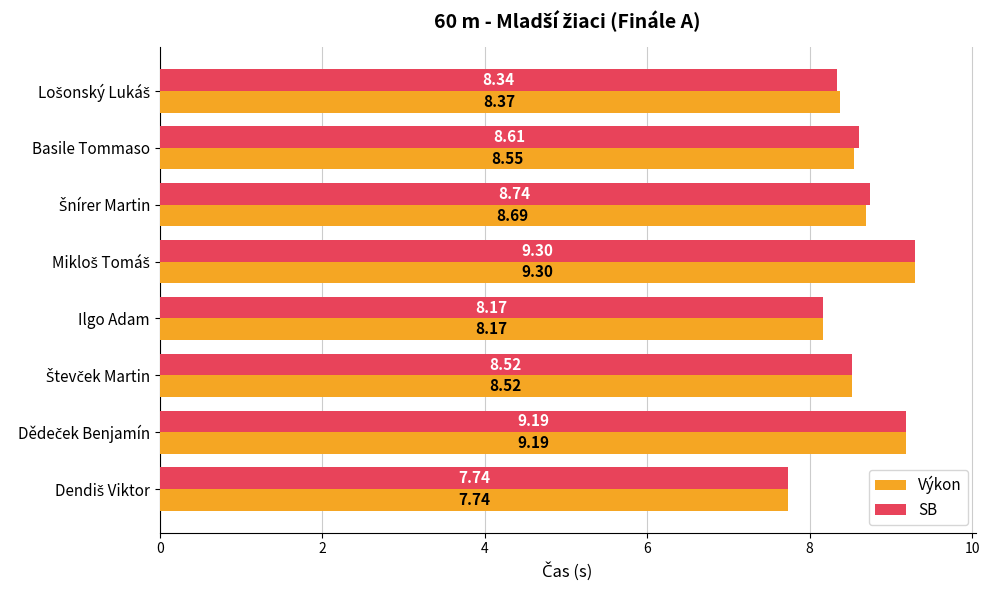

Rank the series by their average value, from highest to lowest.

SB, Výkon